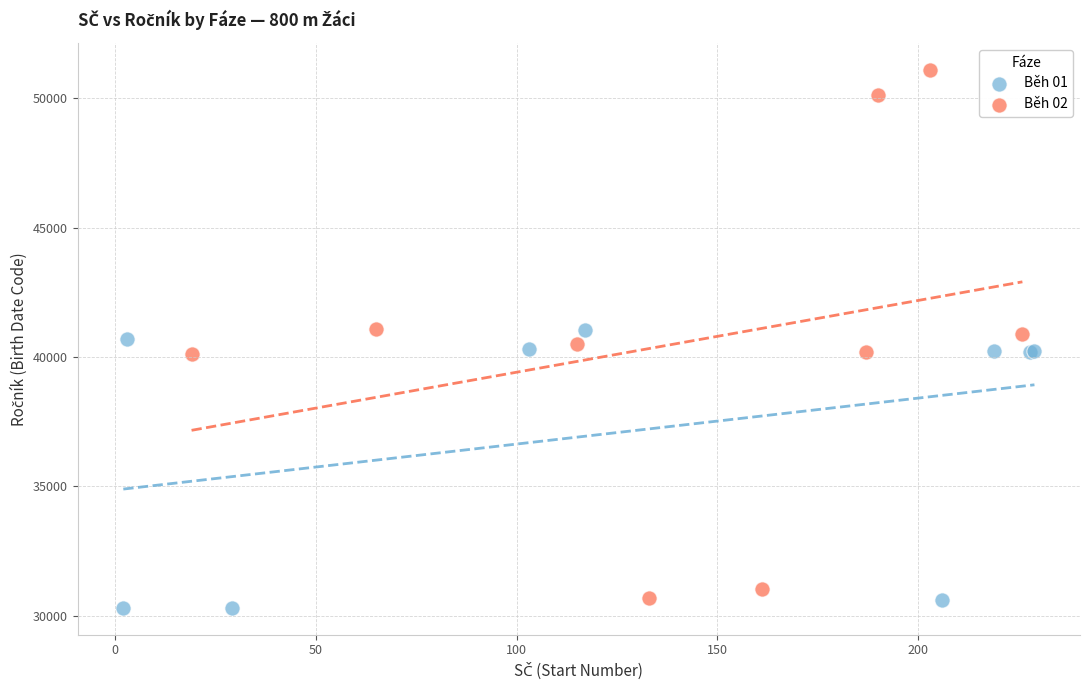

Which series reaches the maximum Y coordinate?

Běh 02